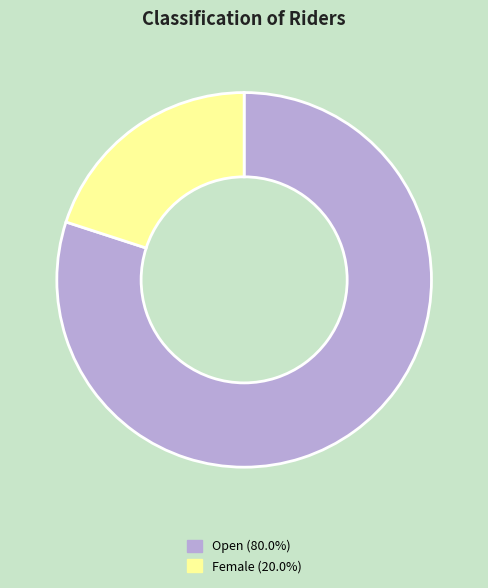

Rank the categories by value from lowest to highest.

Female, Open